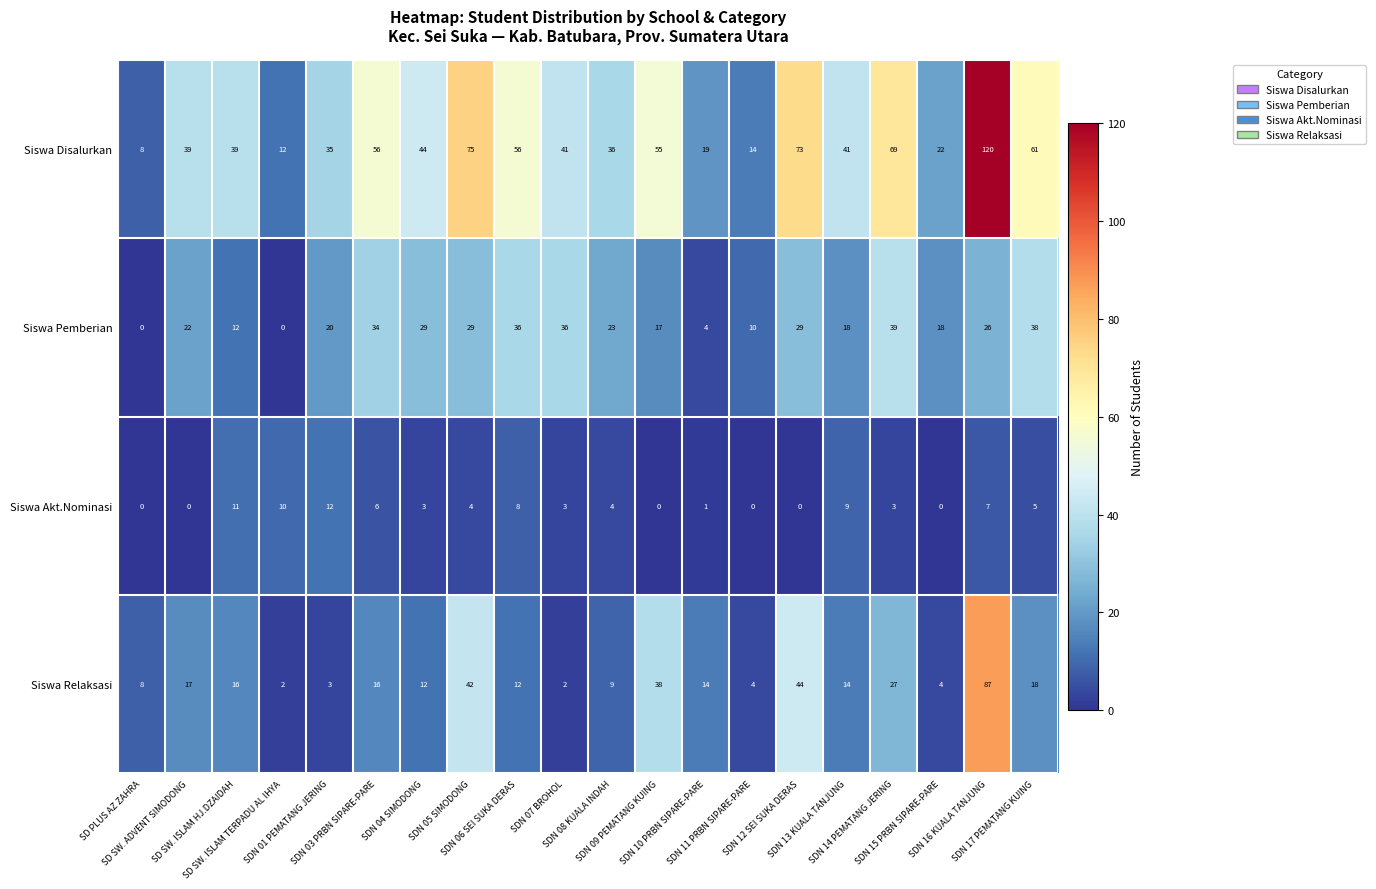

What is the greatest value displayed?

120